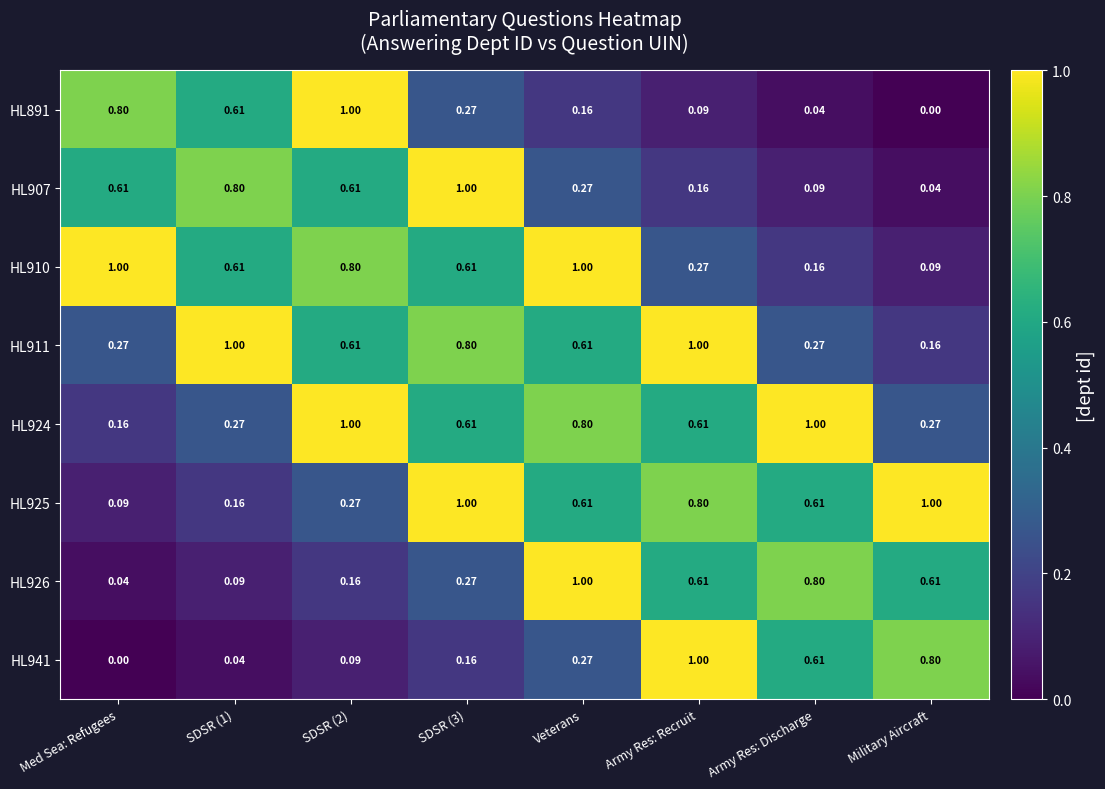

At which label is HL891 closest to 0?

Military Aircraft